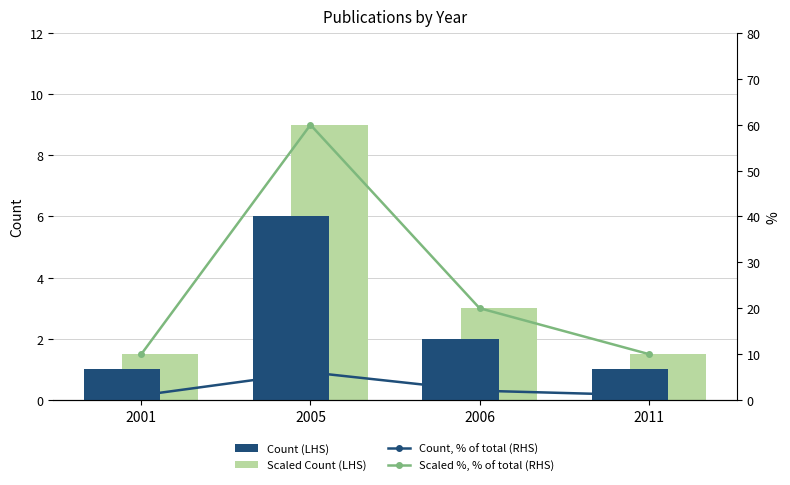

At 2011, list the series in order from smallest to largest.

Count (LHS), Count, % of total (RHS), Scaled Count (LHS), Scaled %, % of total (RHS)